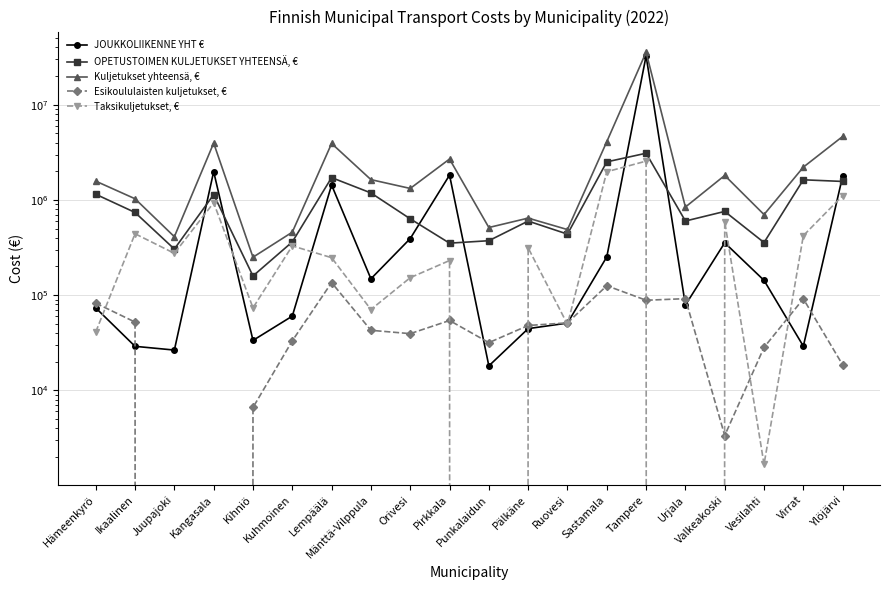

Count the number of data series in this chart.

5